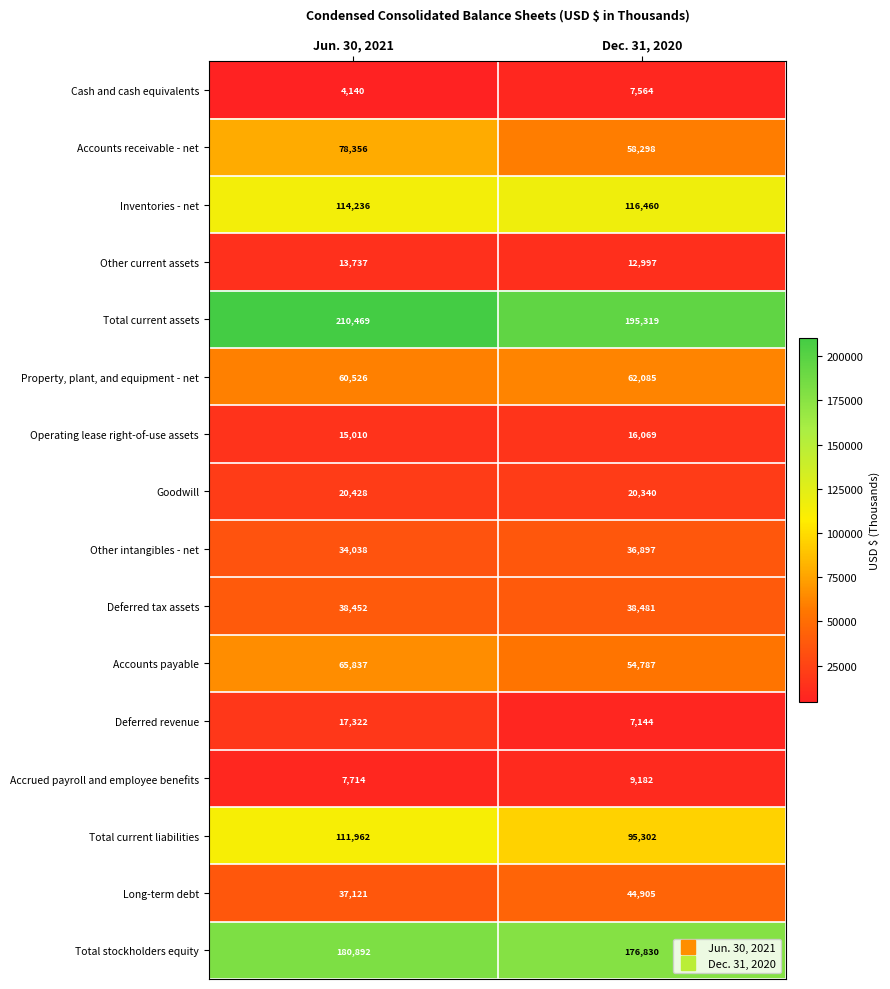

What is the difference between the maximum and minimum values in the Goodwill series?

88